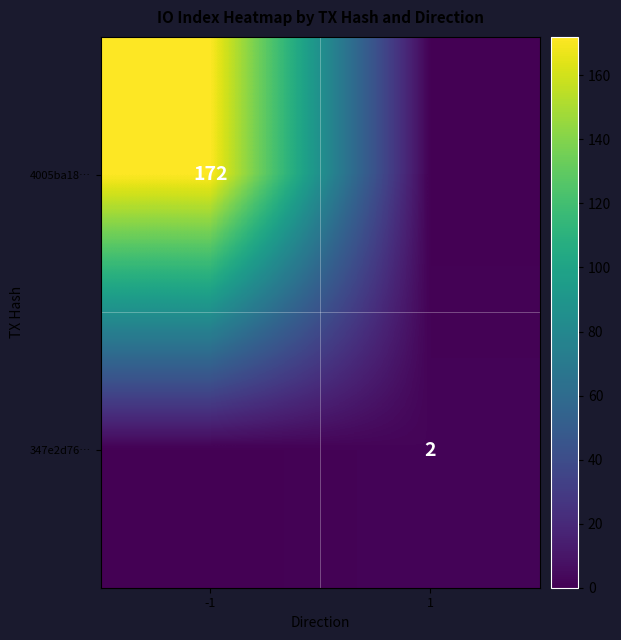

What is the maximum value shown in the chart?

172